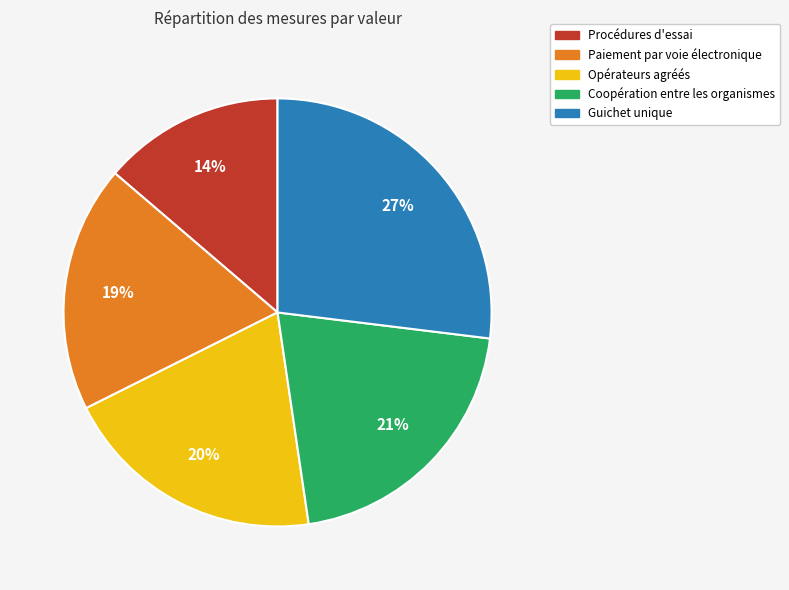

Count the number of slices in the pie.

5